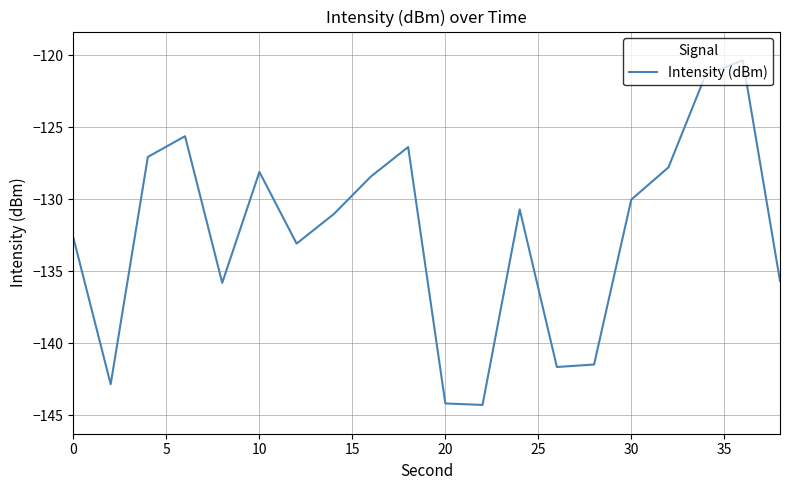

What is the greatest value displayed?

-120.3